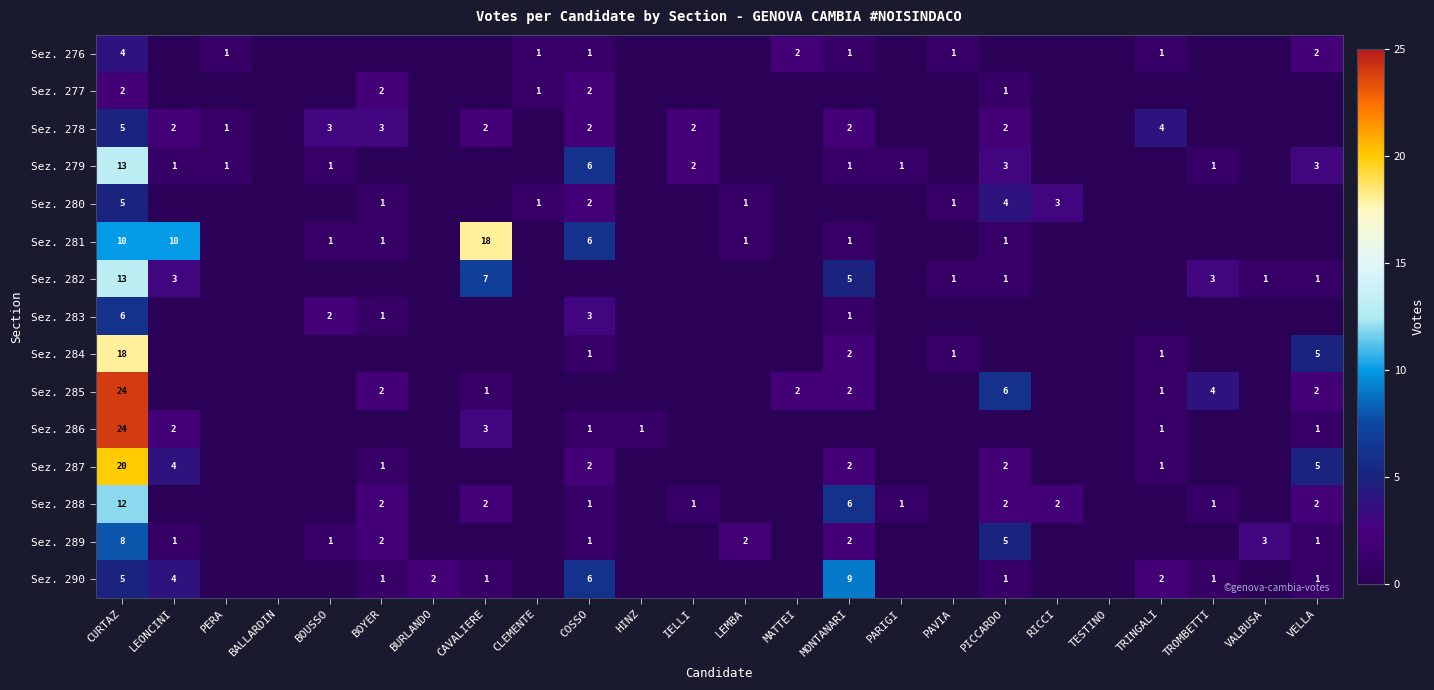

What is the sum of the Sez. 279 values at BOUSSO and PICCARDO?

4